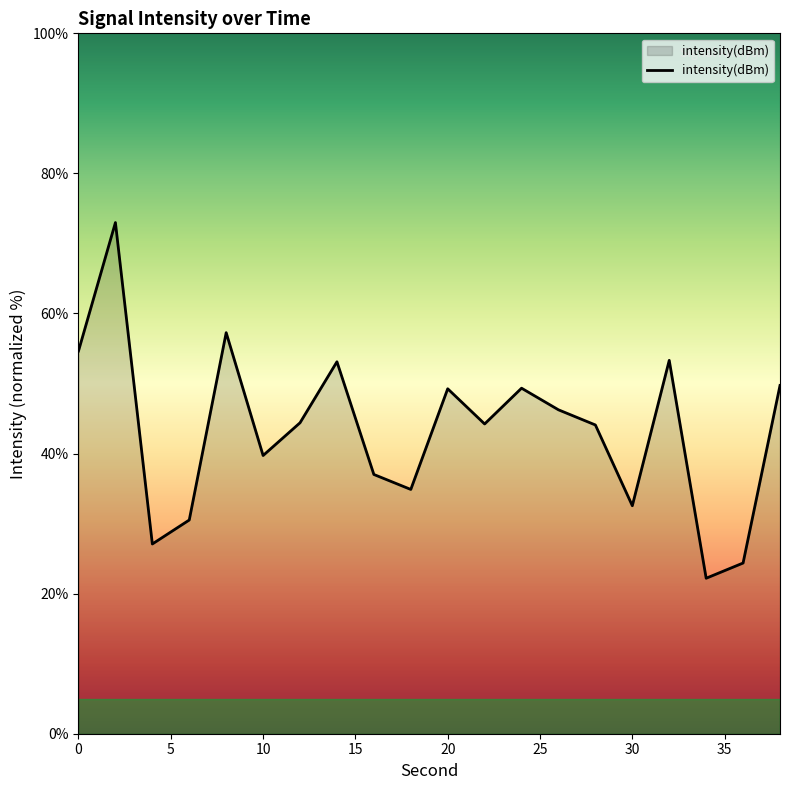

What is the smallest value displayed?

22.2